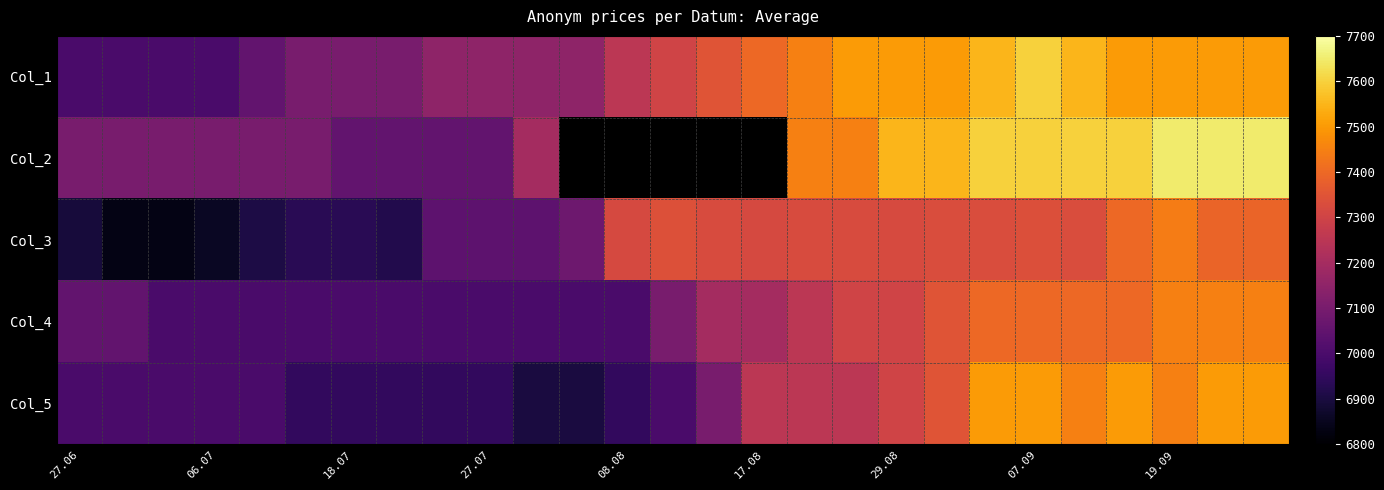

Count the number of data series in this chart.

5